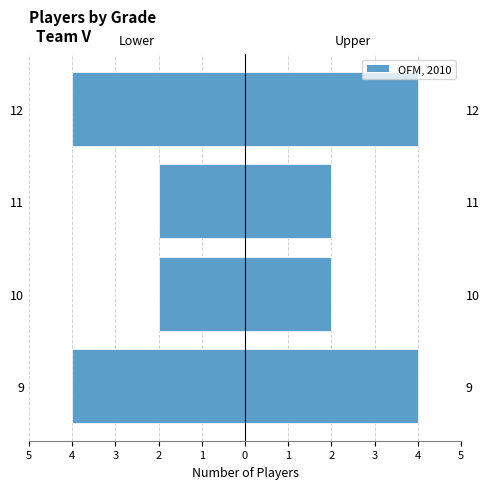

What is the sum of all values?

-12